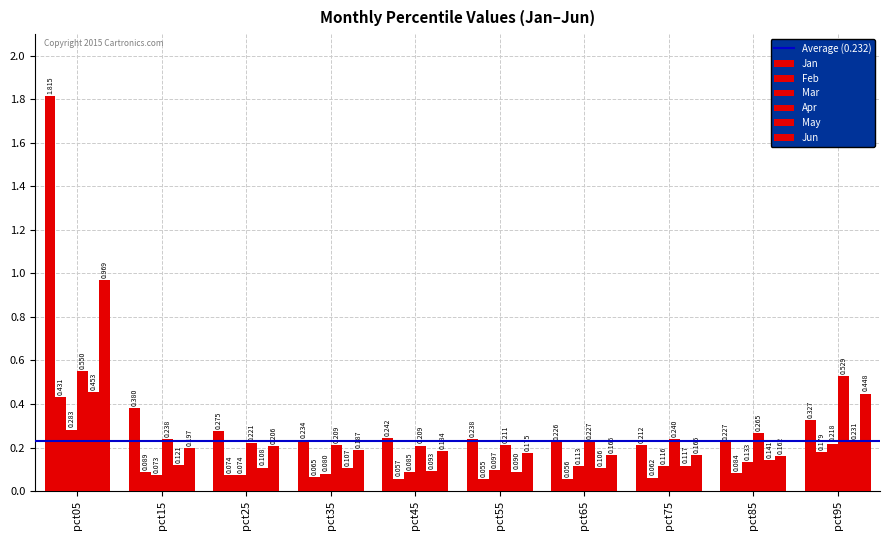

How many bars are there in total?

60